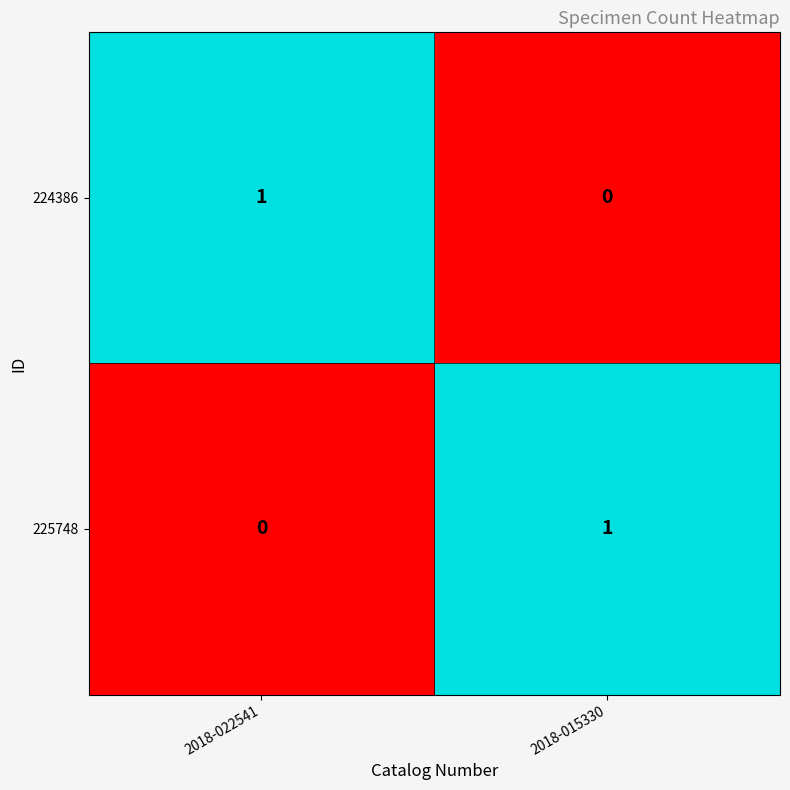

List the labels in order of 224386 value, largest first.

2018-022541, 2018-015330